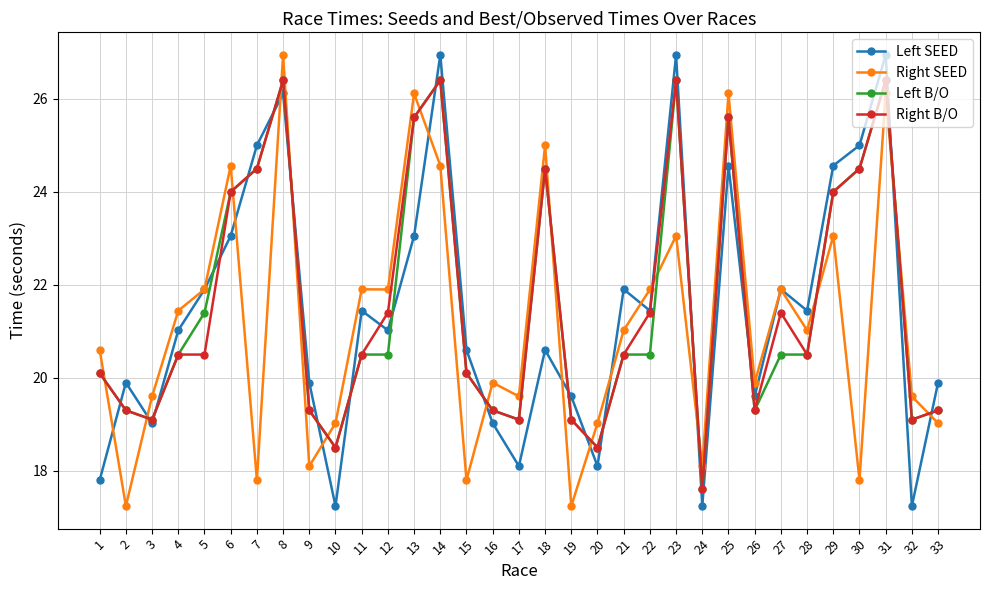

What is the total value across all series at 16?

77.5